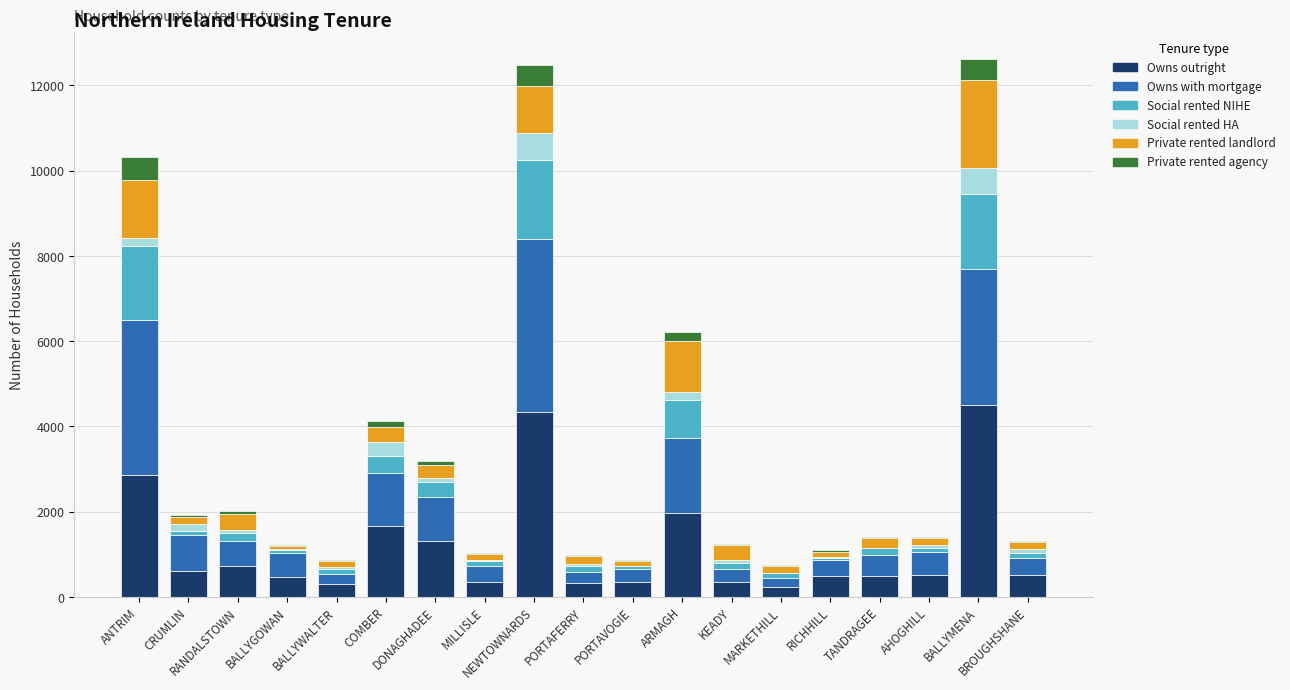

What is the highest value of the Owns outright series?

4499